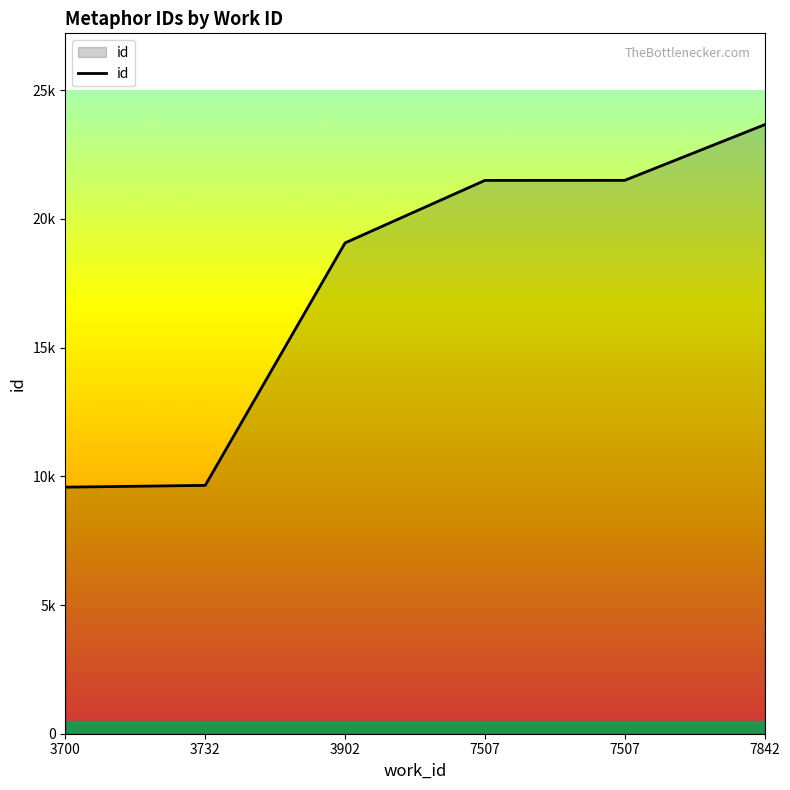

What is the value of the 3rd point from the left?

19070